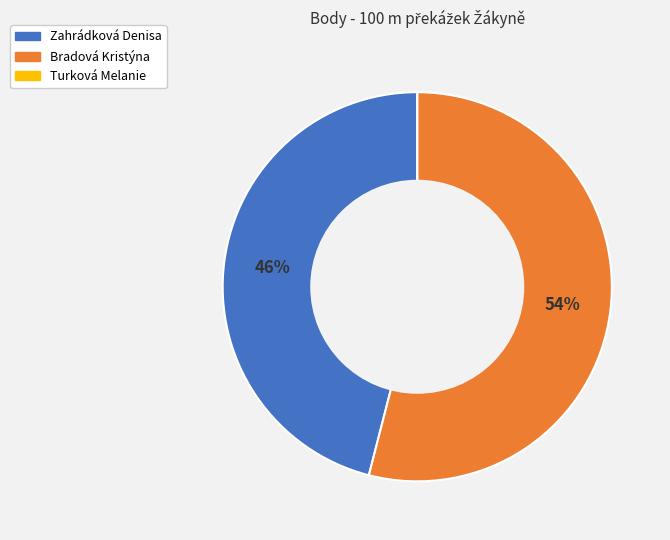

What is the largest slice in the pie chart?

Bradová Kristýna